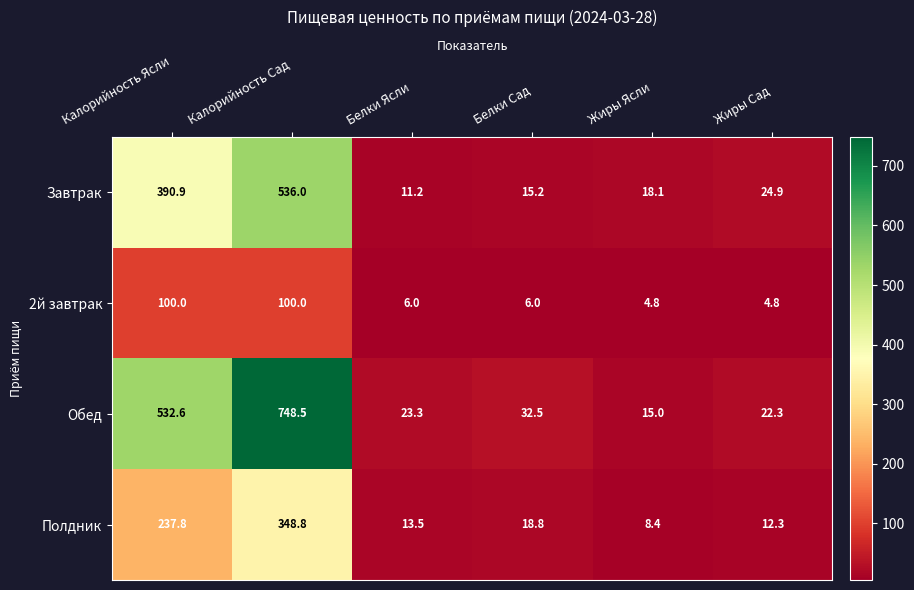

True or false: Обед has a value of 22.3 at Жиры Сад.

True